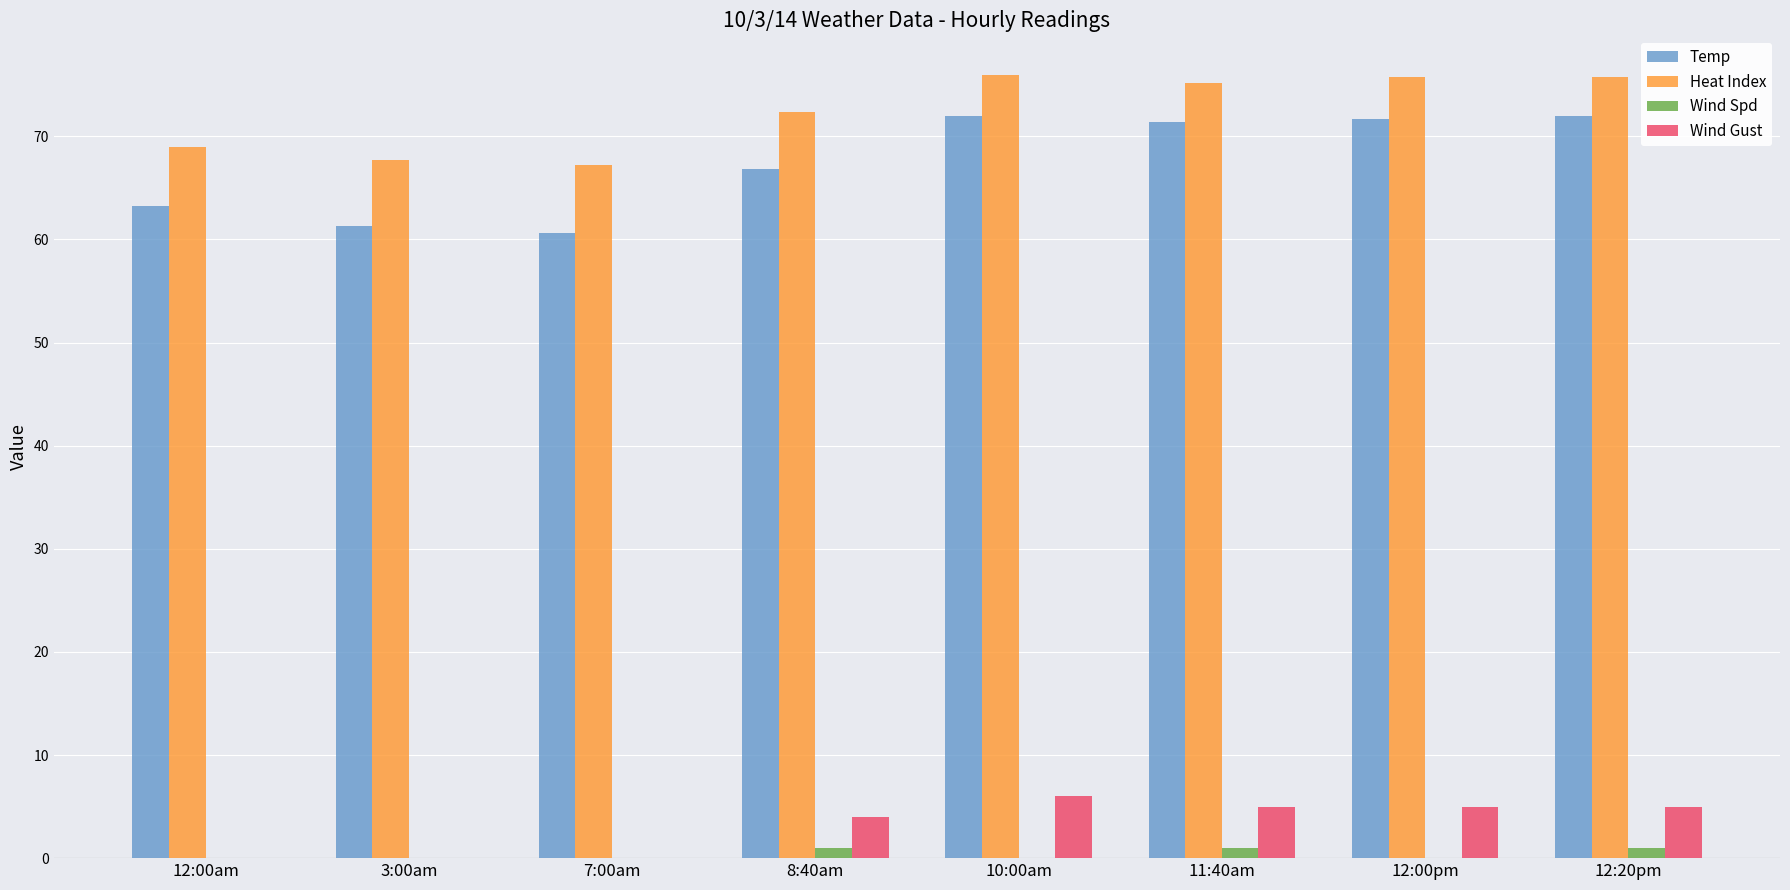

What is the average value of the Wind Spd series?

0.4